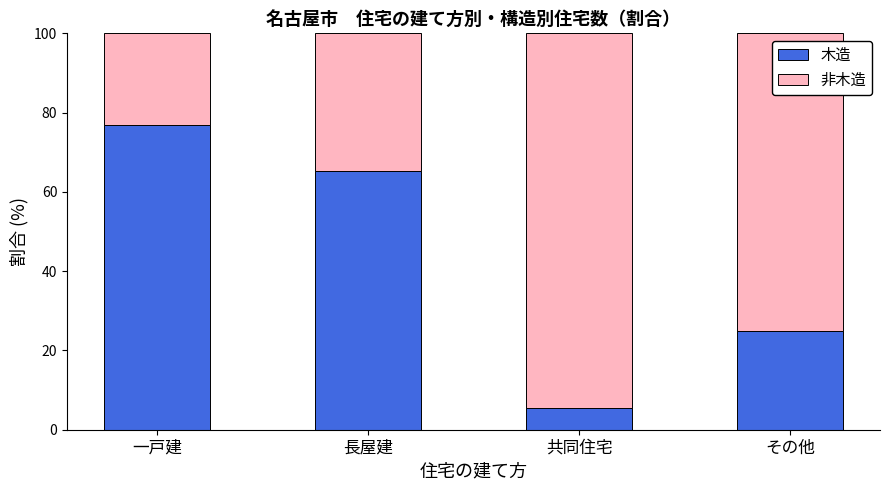

The value of 木造 at 一戸建 is 76.9. True or false?

True